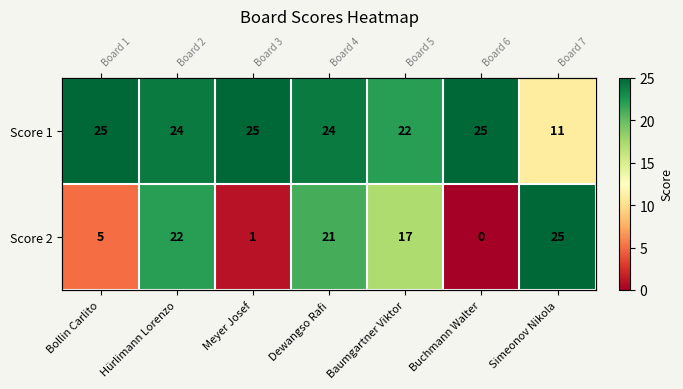

What is the difference between the maximum and minimum values in the Score 2 series?

25